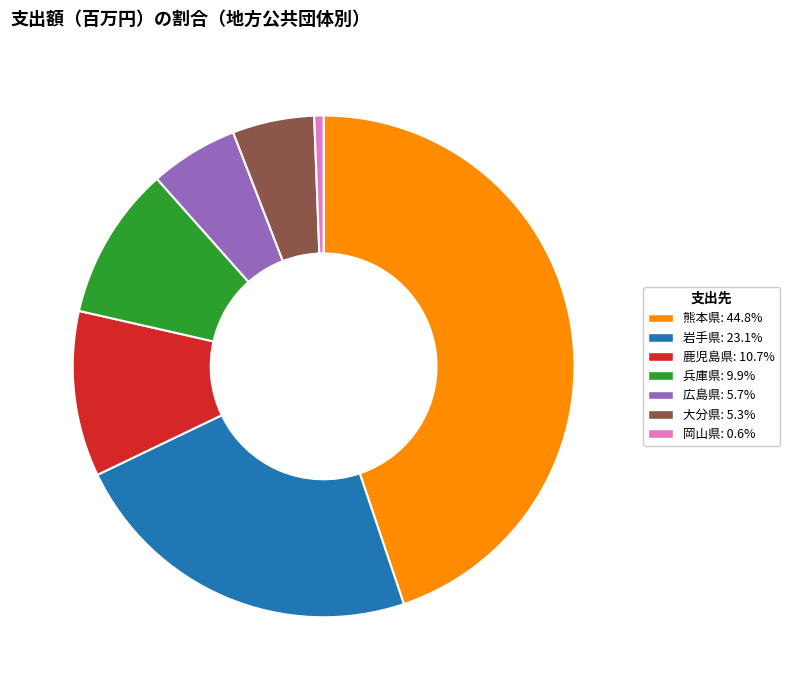

Which slice is the largest?

熊本県